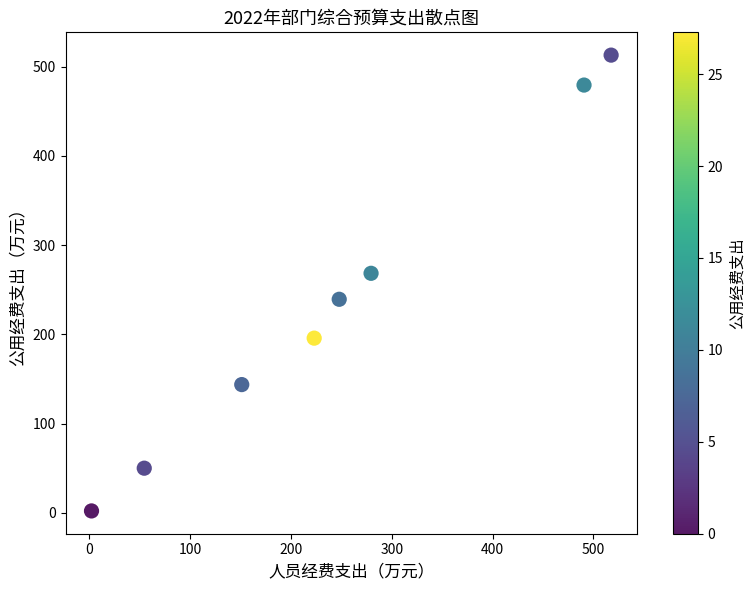

What is the range of X values (max minus min)?

515.4